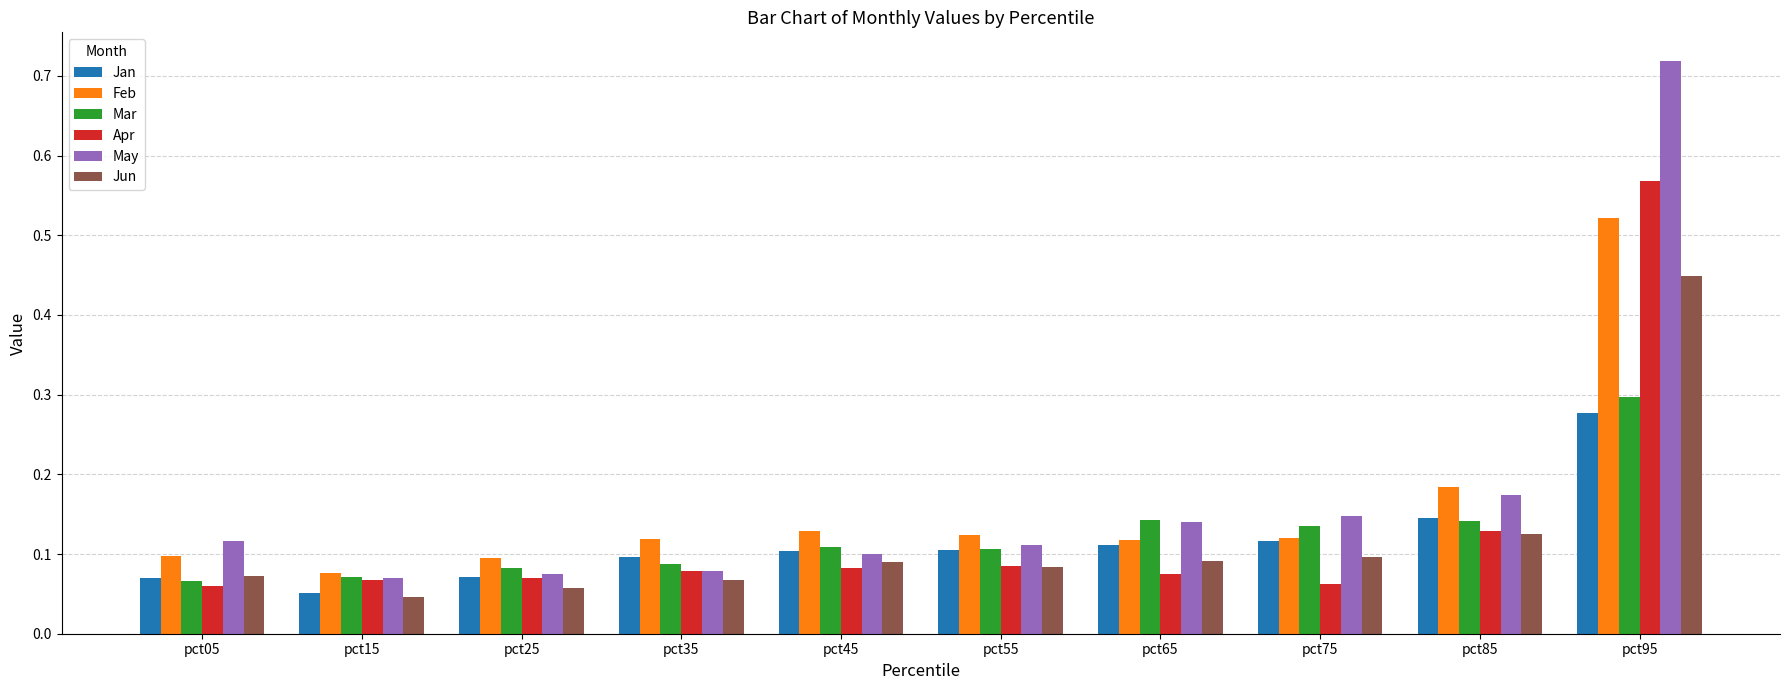

Which category has the highest value across all series?

pct95